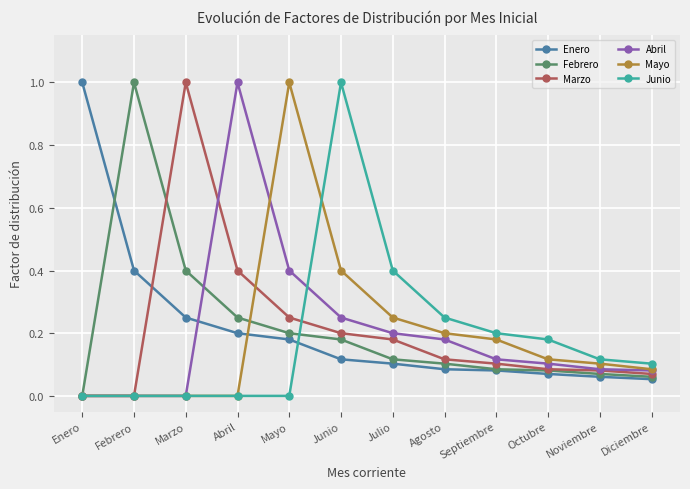

Rank the series by their average value, from highest to lowest.

Enero, Febrero, Marzo, Abril, Mayo, Junio